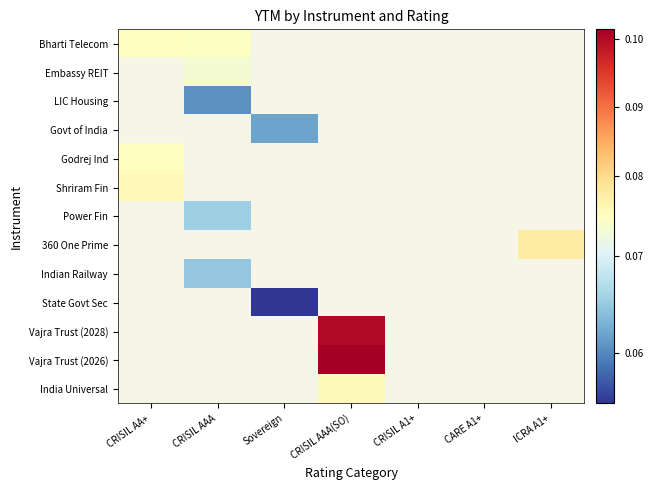

Which label corresponds to the largest value in the chart?

CRISIL AAA(SO)